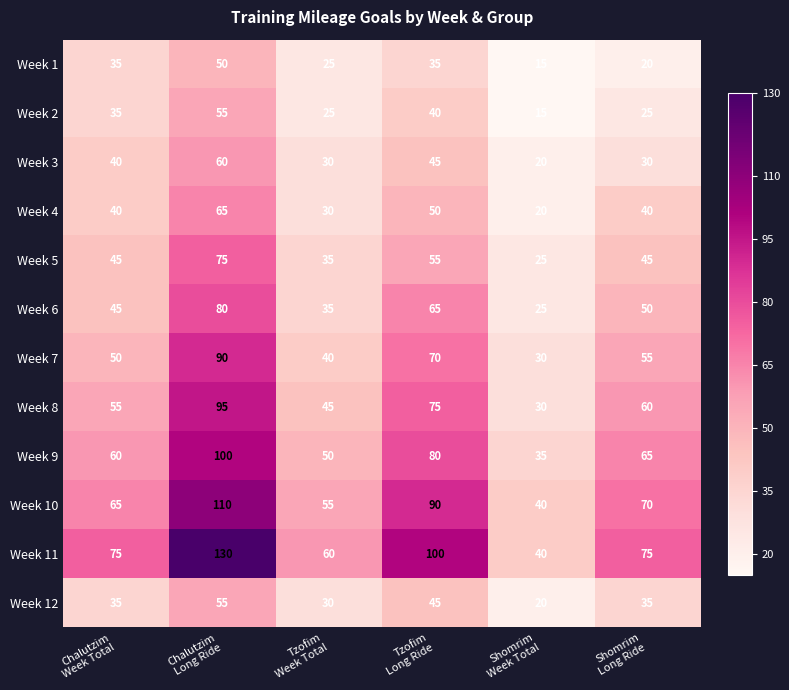

At which category is the sum across all series the highest?

Chalutzim
Long Ride